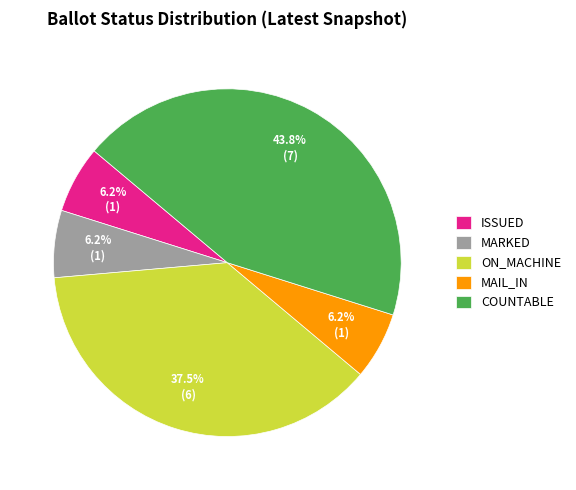

Is there a majority slice in this chart?

No